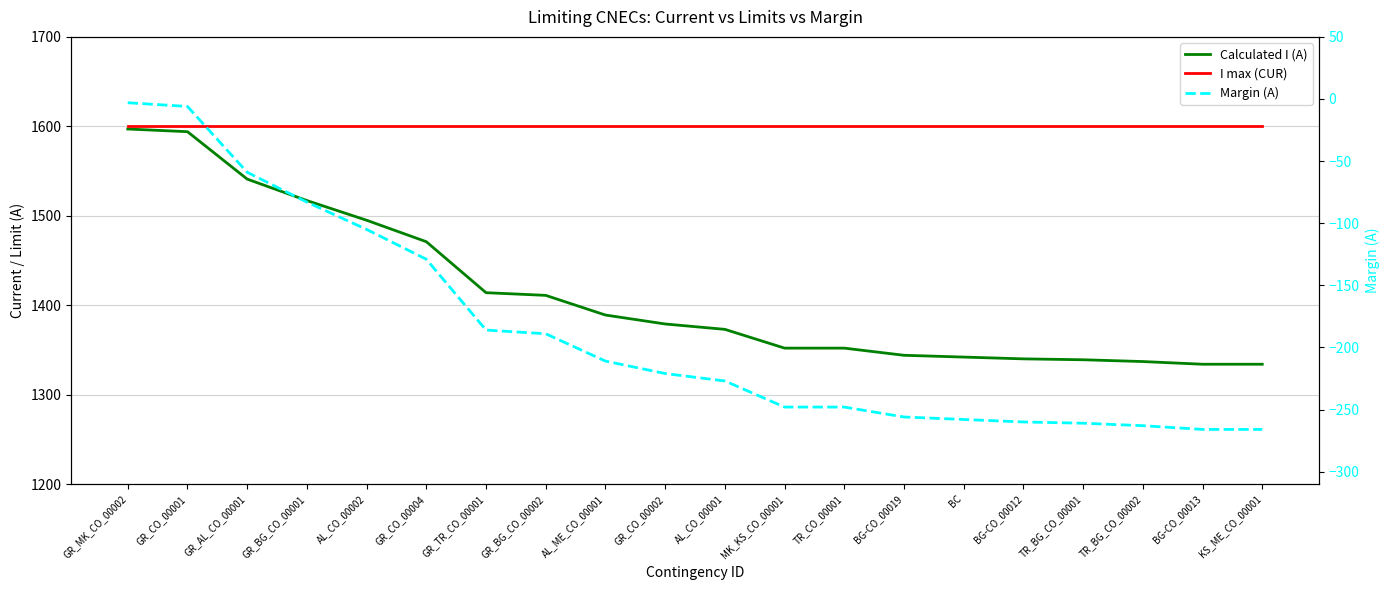

What is the lowest value of the I max (CUR) series?

1600